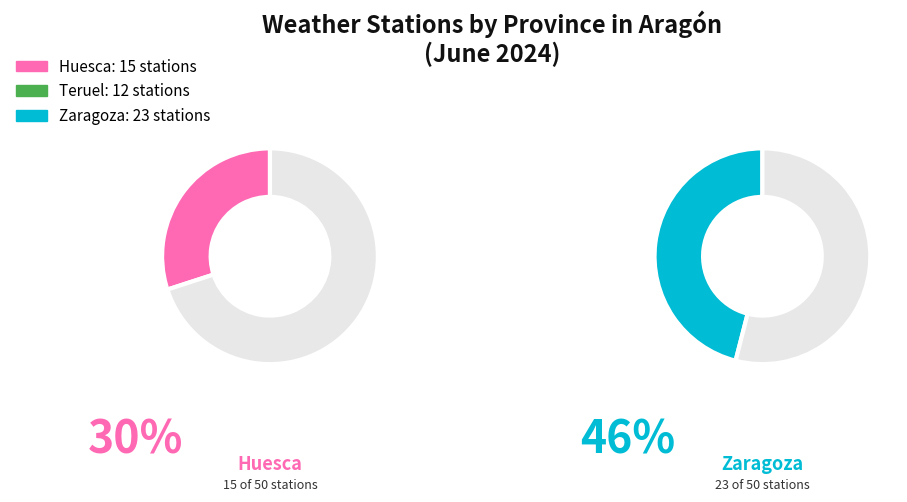

Is the sum of Teruel and Zaragoza greater than half?

Yes